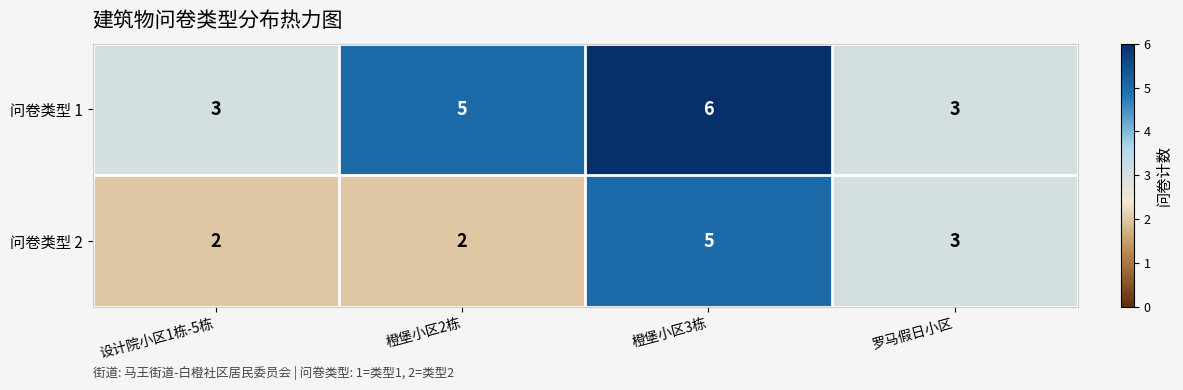

Rank the series by their average value, from lowest to highest.

问卷类型 2, 问卷类型 1